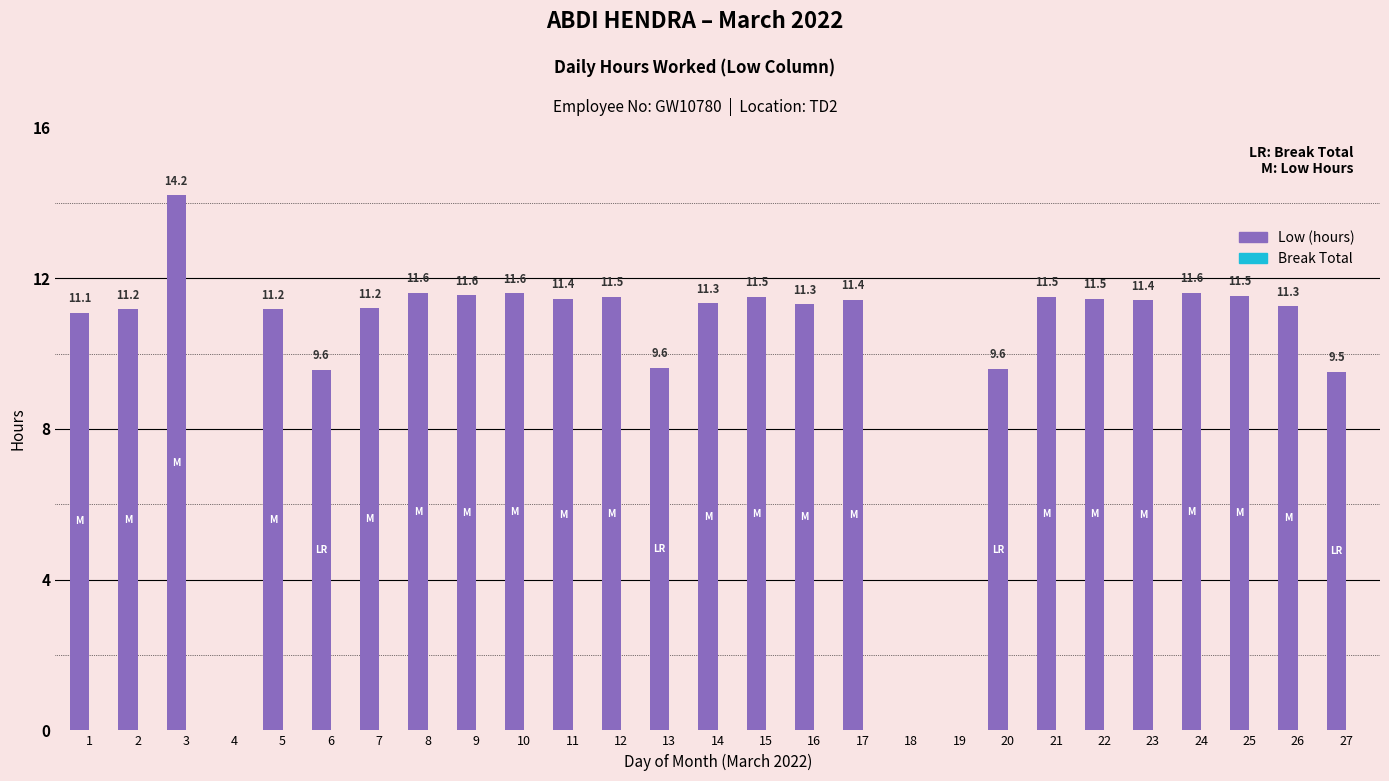

The chart shows a value of 6.3 at 24. True or false?

False